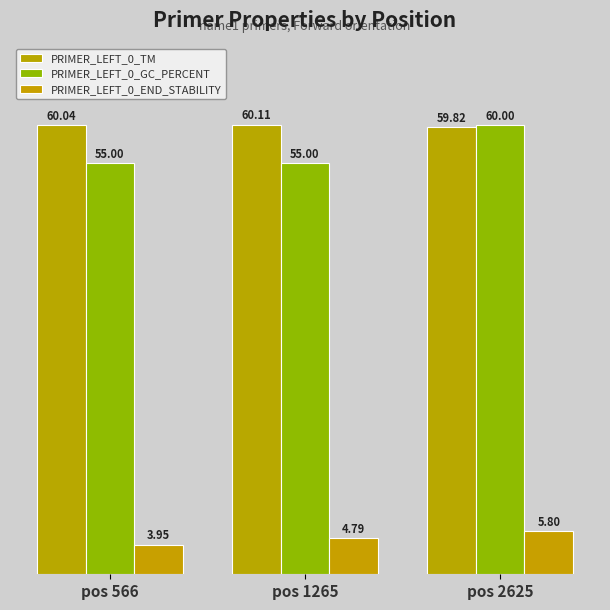

At which category is the sum across all series the highest?

pos 2625